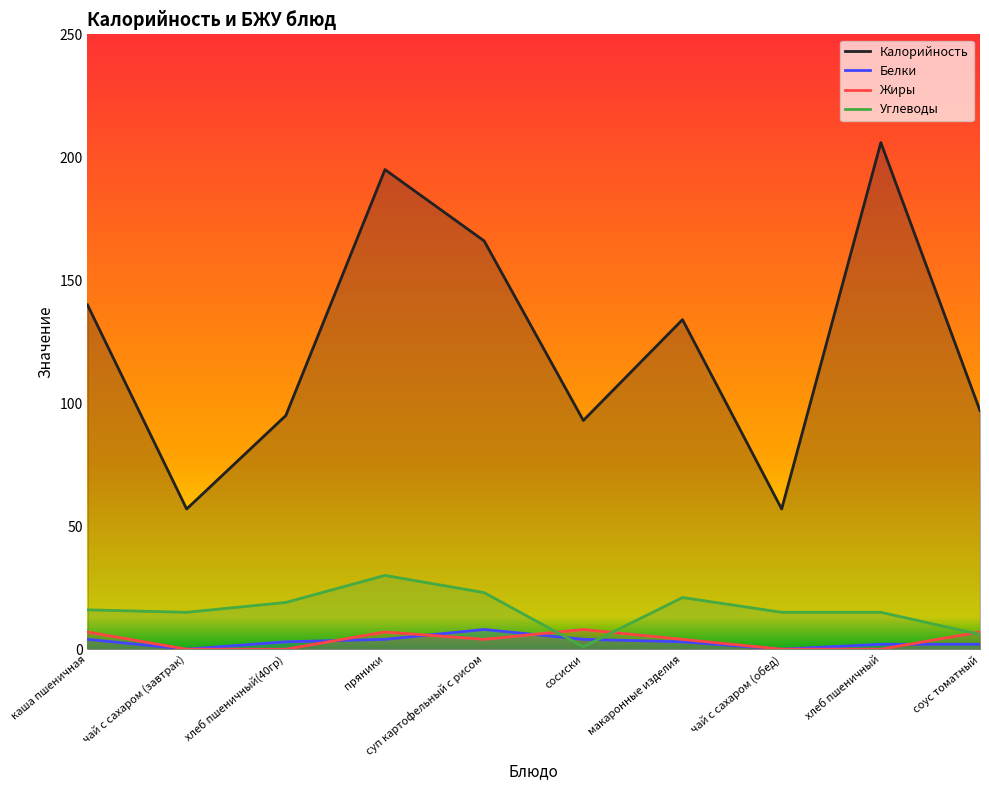

How many values in Жиры are above zero?

6